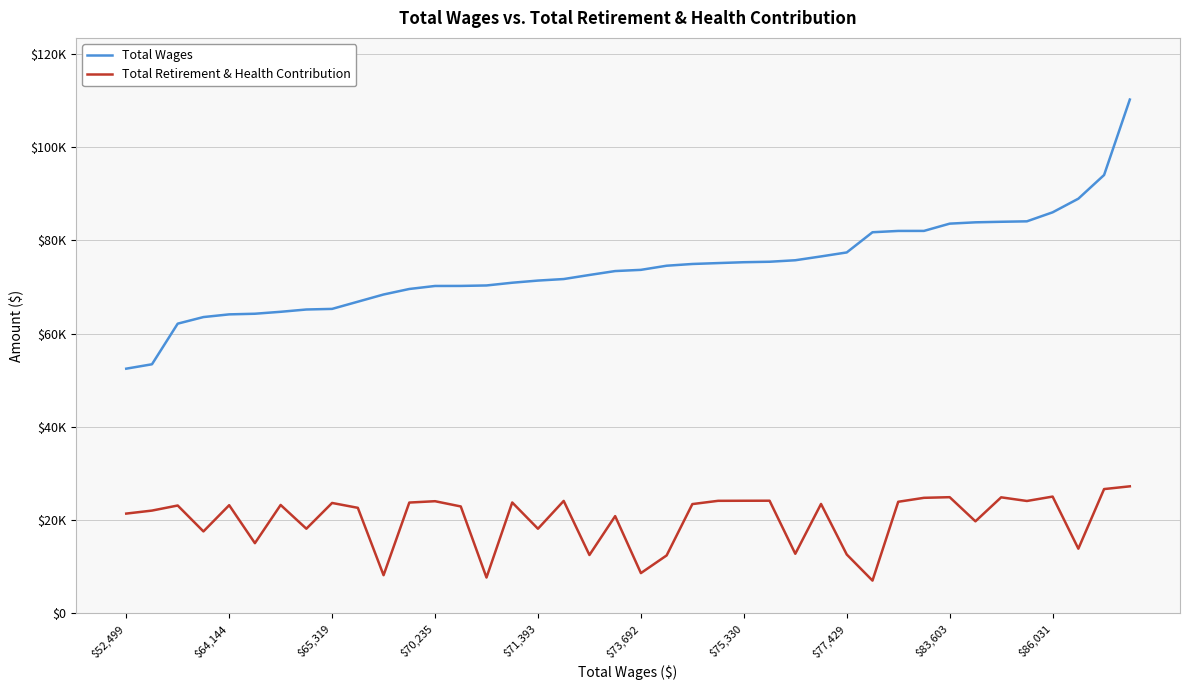

True or false: Total Retirement & Health Contribution and Total Wages intersect in this chart.

False